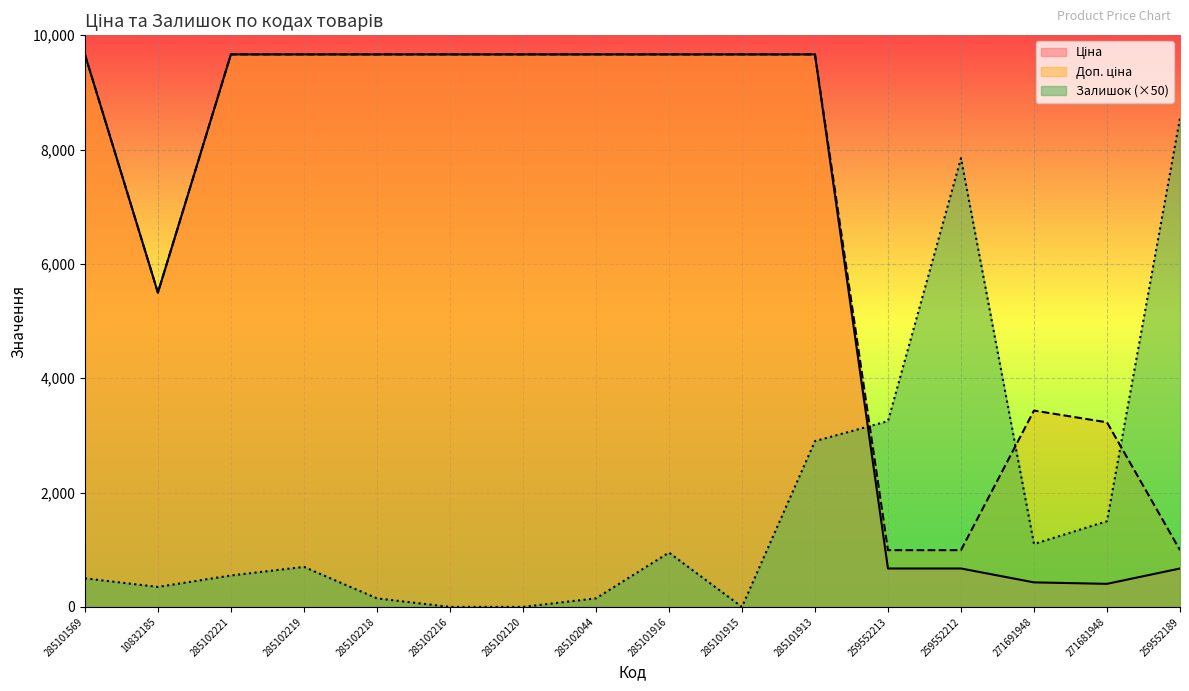

How many lines are shown in the chart?

3